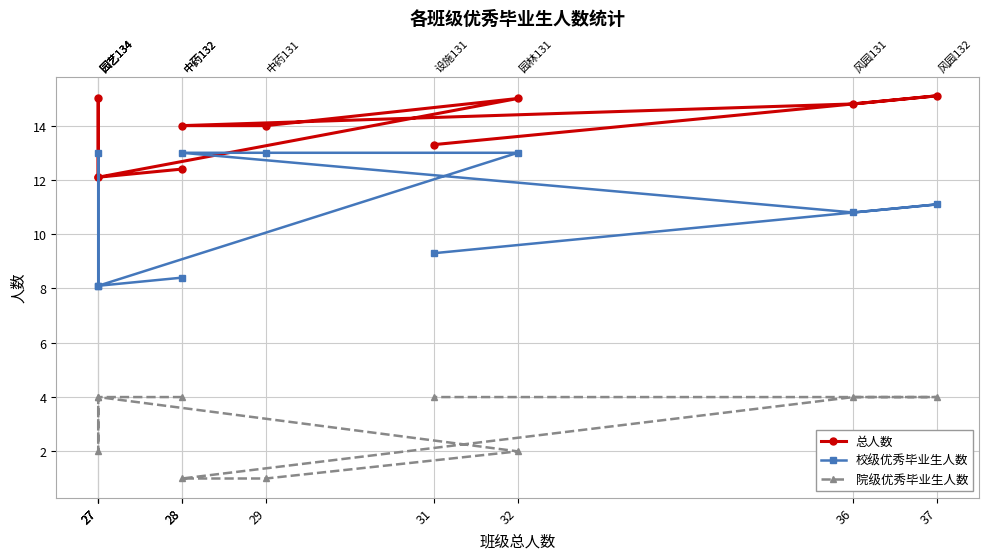

How many lines are shown in the chart?

3